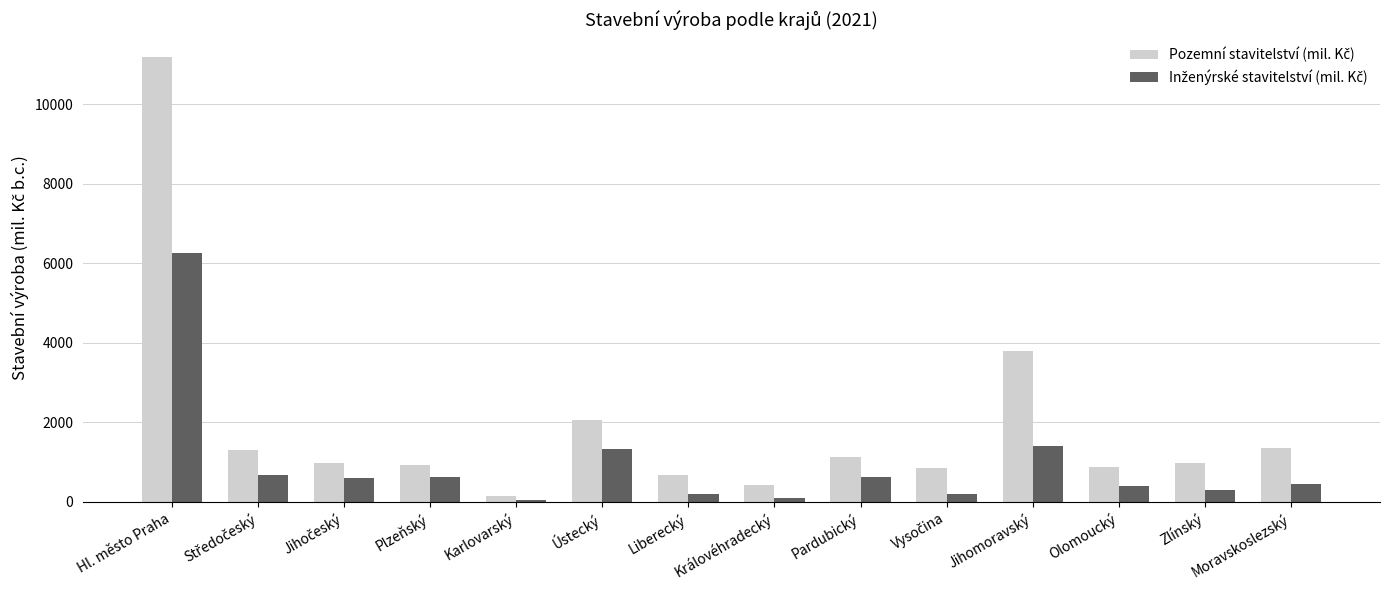

At which category is the sum across all series the highest?

Hl. město Praha